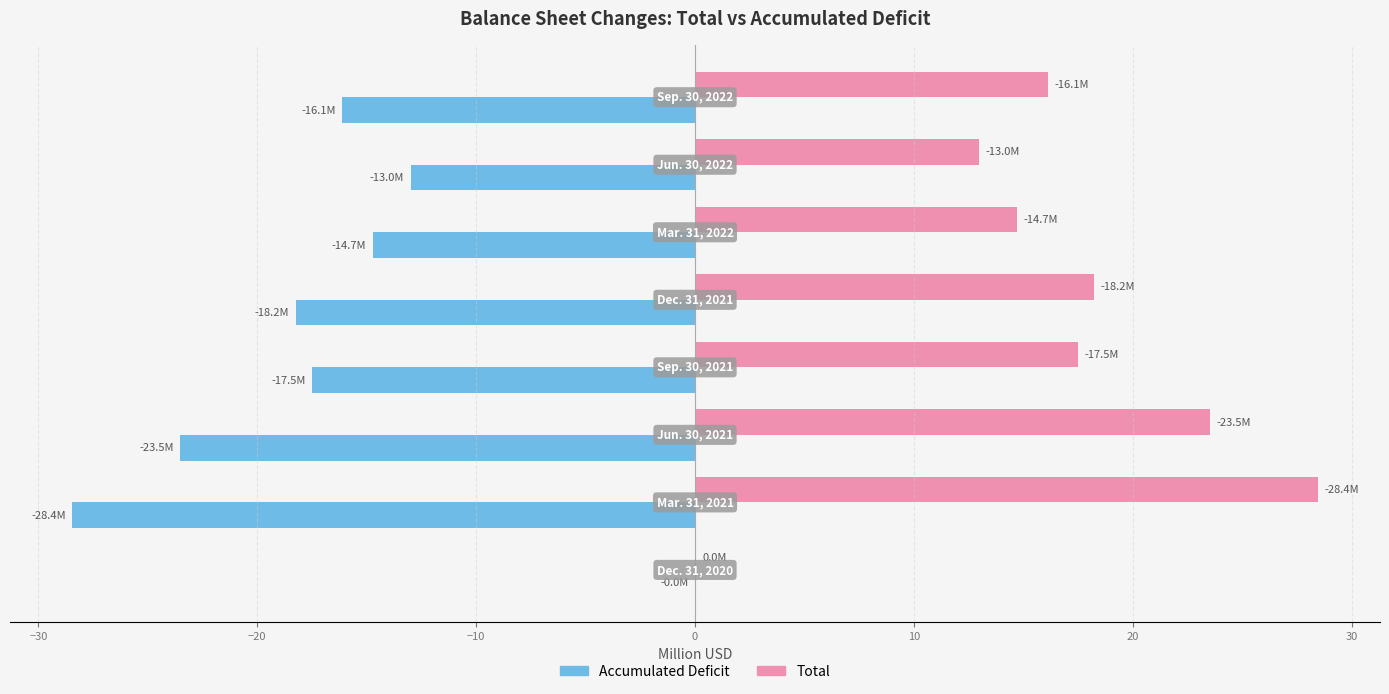

Which series has the largest total across all categories?

Total